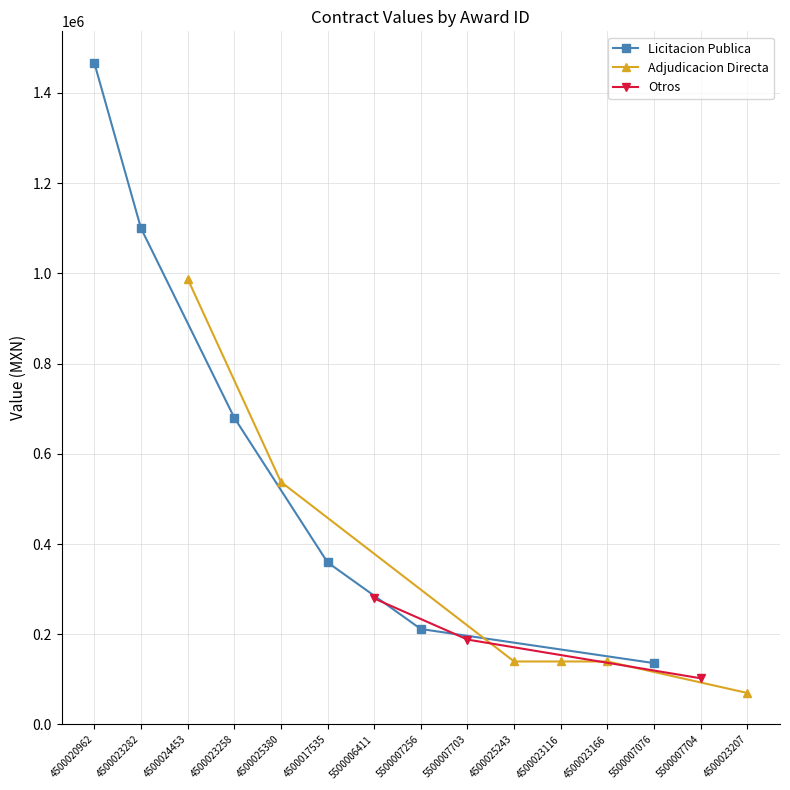

True or false: Licitacion Publica has more than 0 interior local peaks.

False